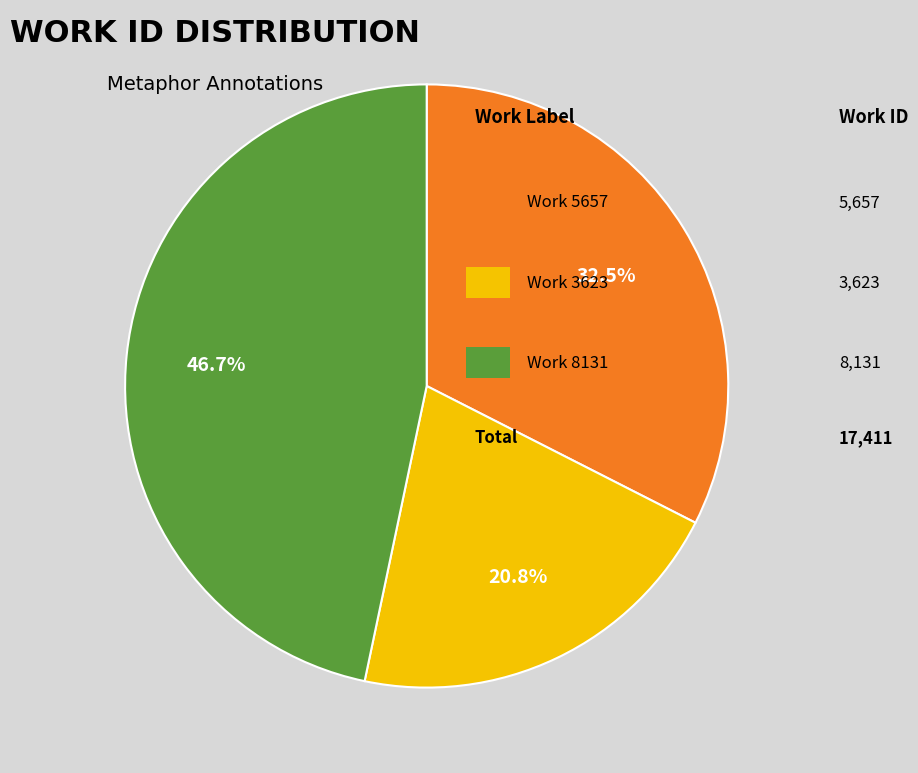

How many segments does this pie chart have?

3